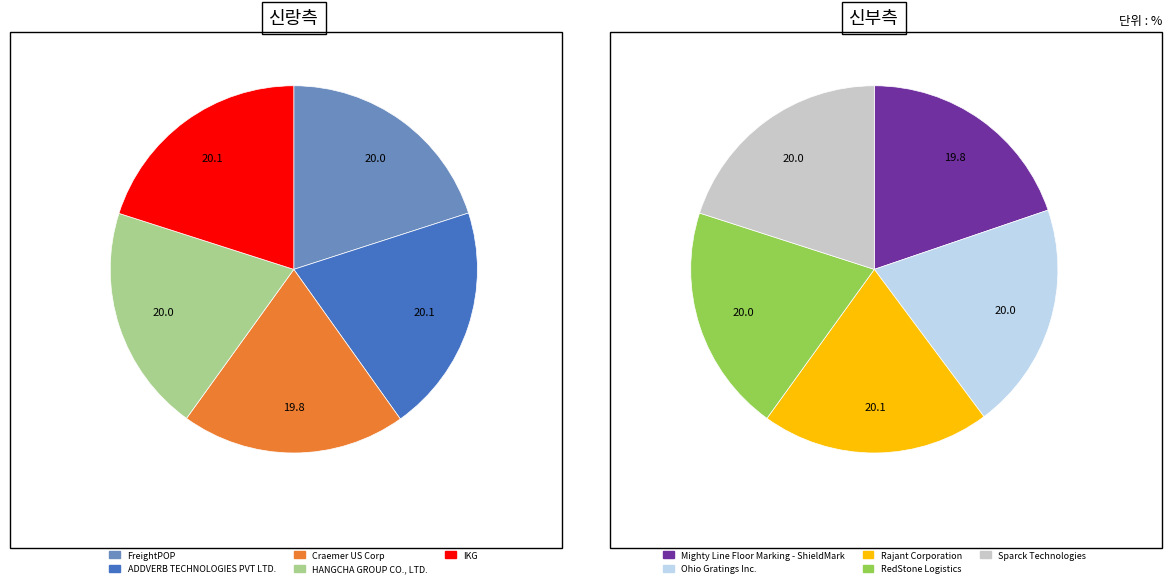

Rank the categories by value from highest to lowest.

Rajant Corporation, ADDVERB TECHNOLOGIES PVT LTD., IKG, Ohio Gratings Inc., Sparck Technologies, FreightPOP, RedStone Logistics, HANGCHA GROUP CO., LTD., Craemer US Corp, Mighty Line Floor Marking - ShieldMark